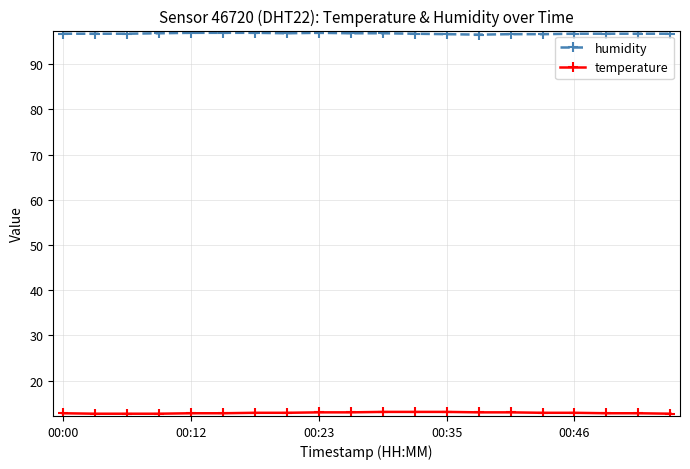

Rank the series by their maximum value, from highest to lowest.

humidity, temperature